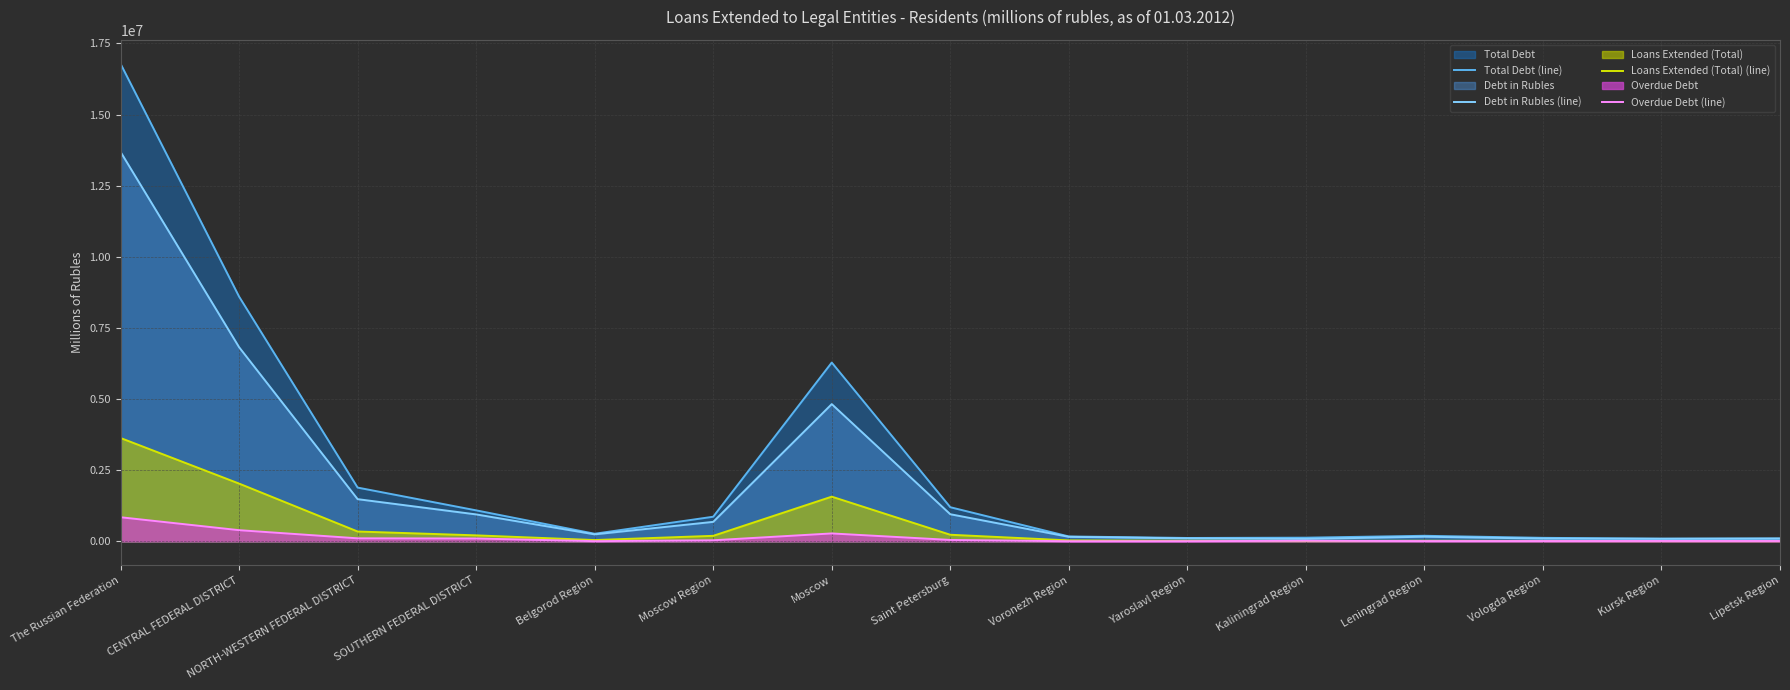

How many values in the Debt in Rubles (line) series are below 246261?

7